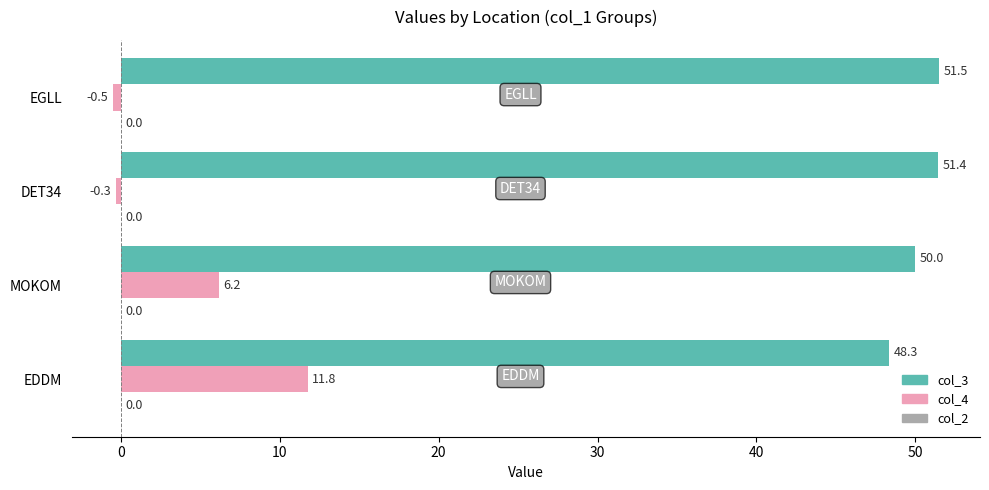

What is the greatest value displayed?

51.5